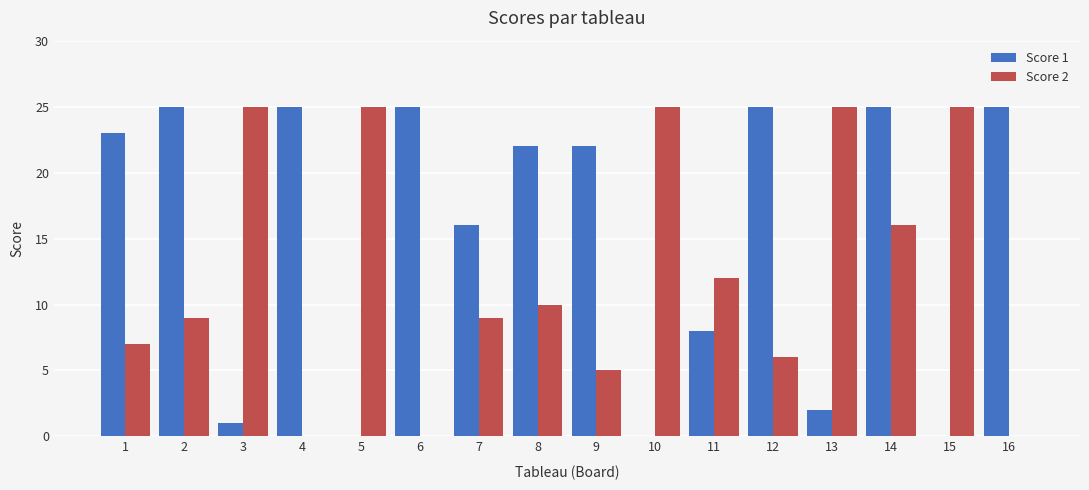

Reading left to right, list all the values displayed in this chart.

Score 1: 23	25	1	25	0	25	16	22	22	0	8	25	2	25	0	25
Score 2: 7	9	25	0	25	0	9	10	5	25	12	6	25	16	25	0